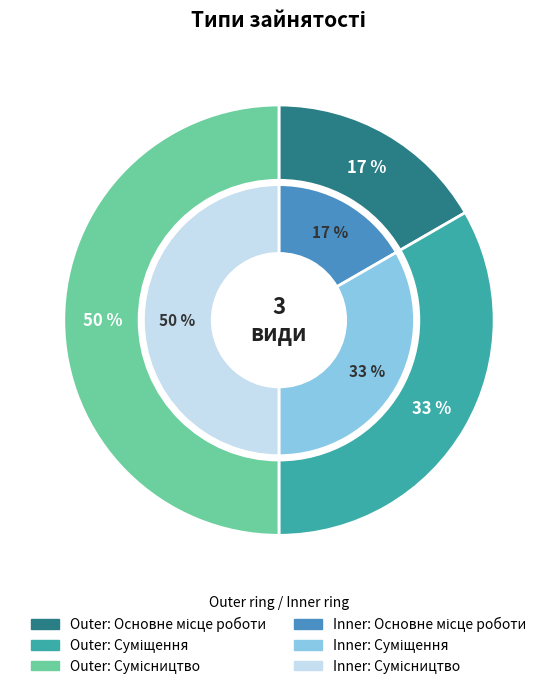

What percentage is the Основне місце роботи slice, to the nearest percent?

17%